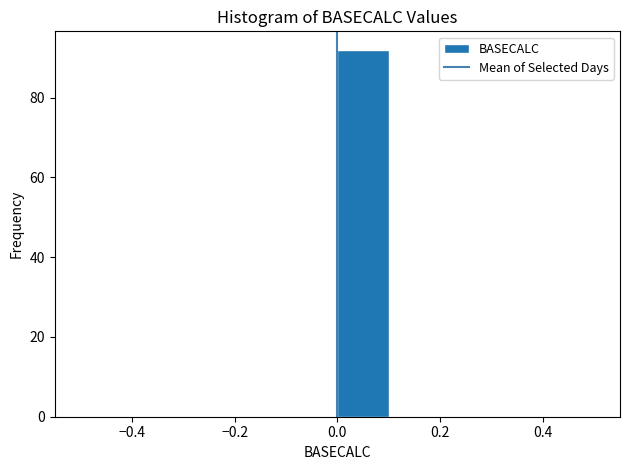

Which range on the x-axis has the tallest bar?

0.0 to 0.1